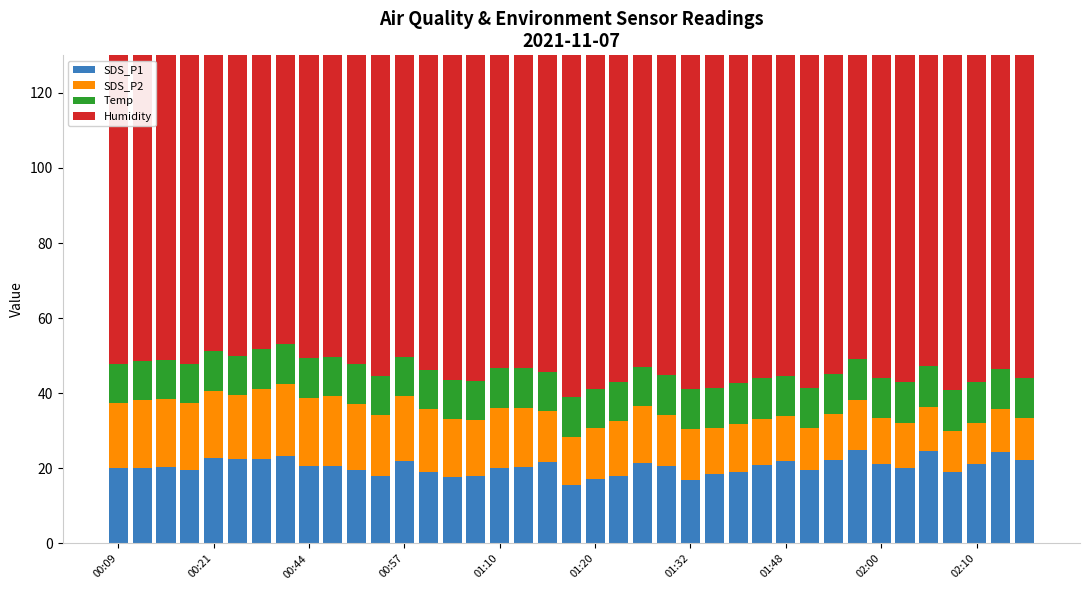

Rank the series at 15 from lowest to highest value.

Temp, SDS_P2, SDS_P1, Humidity